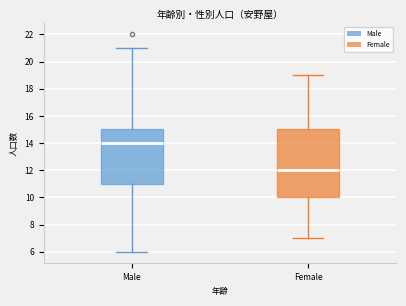

Reading left to right, read every box against the y-axis: the position of its median line, the range the box covers, and the ends of its whiskers. The values are not printed on the chart, so give them approximately, as read against the axis.

Male: median 14, box 11 to 15, whiskers 6 to 21
Female: median 12, box 10 to 15, whiskers 7 to 19